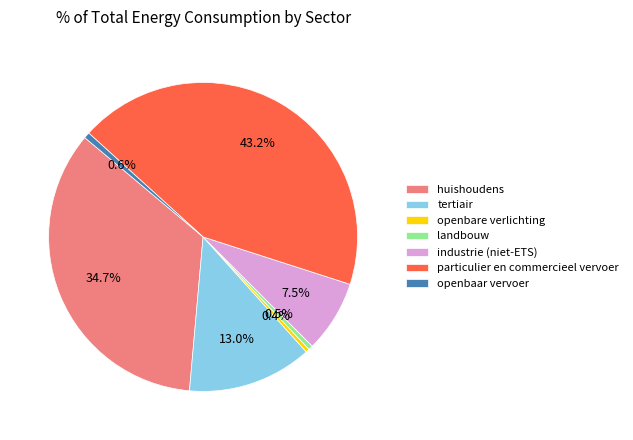

What percentage is the openbaar vervoer slice, to the nearest percent?

1%